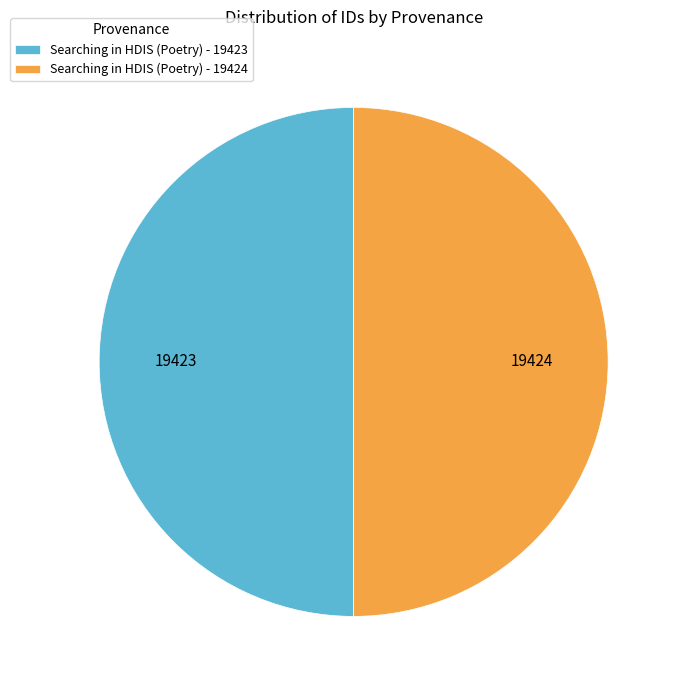

Is the sum of Searching in HDIS (Poetry) - 19424 and Searching in HDIS (Poetry) - 19423 greater than half?

Yes